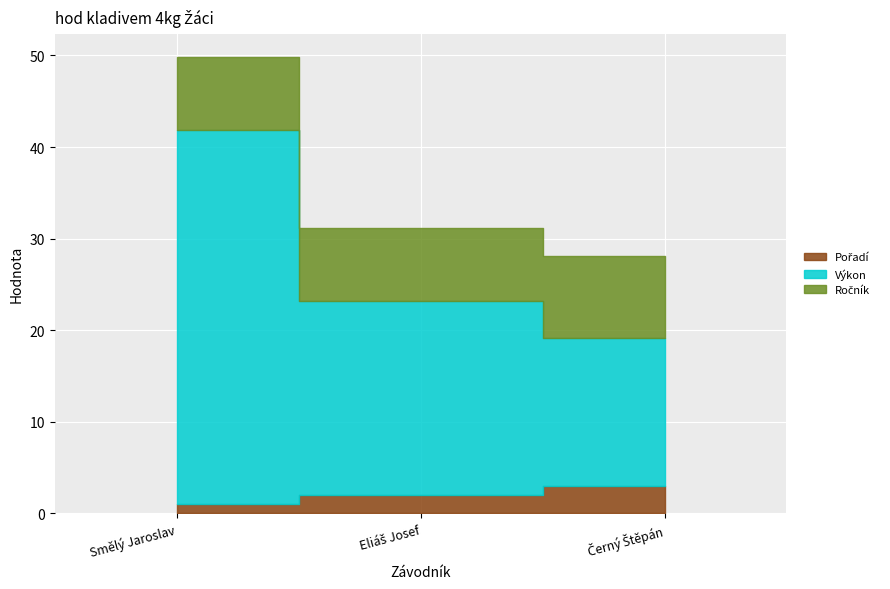

Reading right to left, extract all data points from this chart.

Pořadí: Černý Štěpán=3.0	Eliáš Josef=2.0	Smělý Jaroslav=1.0
Výkon: Černý Štěpán=16.1	Eliáš Josef=21.2	Smělý Jaroslav=40.8
Ročník: Černý Štěpán=9.0	Eliáš Josef=8.0	Smělý Jaroslav=8.0